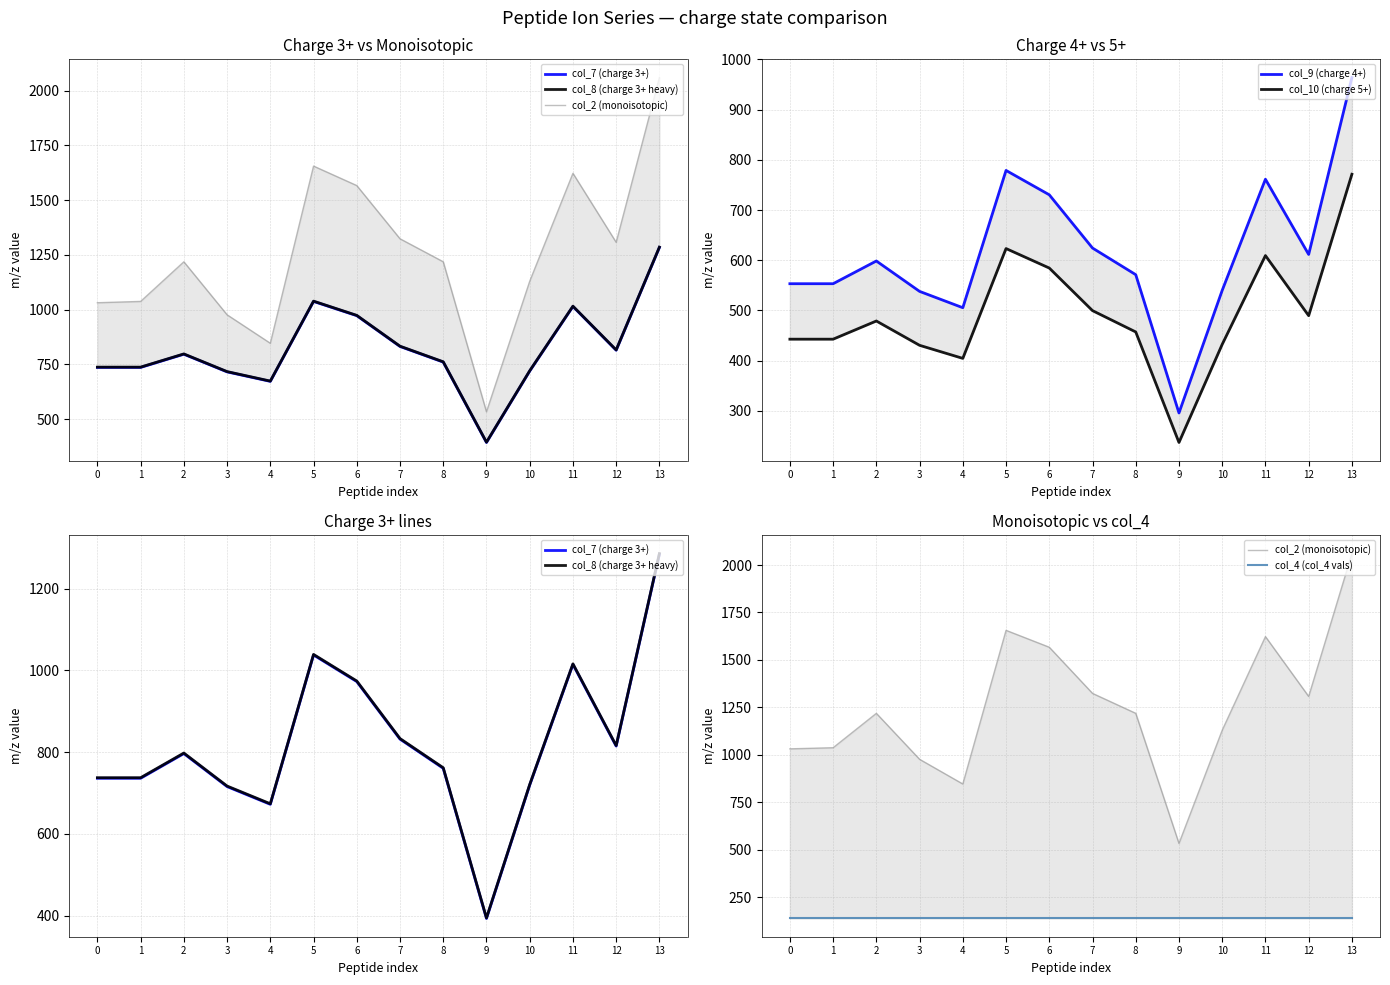

Reading left to right, transcribe all the data shown in this chart.

col_7 (charge 3+): 0=736.1	1=736.1	2=796.5	3=715.7	4=672.4	5=1037.6	6=972.6	7=831.8	8=760.5	9=393.2	10=719.5	11=1014.6	12=814.7	13=1284.2
col_8 (charge 3+ heavy): 0=737.4	1=737.4	2=797.8	3=717.1	4=673.7	5=1038.9	6=973.9	7=833.2	8=761.8	9=394.5	10=720.8	11=1015.9	12=816.1	13=1285.5
col_2 (monoisotopic): 0=1031.6	1=1037.6	2=1218.7	3=976.5	4=846.4	5=1655.8	6=1566.8	7=1323.8	8=1218.7	9=533.3	10=1129.7	11=1622.8	12=1307.6	13=2060.2
col_9 (charge 4+): 0=553.3	1=553.3	2=598.6	3=538.1	4=505.5	5=778.9	6=730.4	7=624.4	8=571.3	9=295.9	10=540.1	11=761.4	12=611.6	13=963.9
col_10 (charge 5+): 0=442.9	1=442.9	2=479.1	3=430.7	4=404.6	5=623.4	6=584.5	7=499.7	8=457.3	9=237.1	10=432.5	11=609.4	12=489.7	13=771.3
col_4 (col_4 vals): 0=138.1	1=138.1	2=138.1	3=138.1	4=138.1	5=138.1	6=138.1	7=138.1	8=138.1	9=138.1	10=138.1	11=138.1	12=138.1	13=138.1